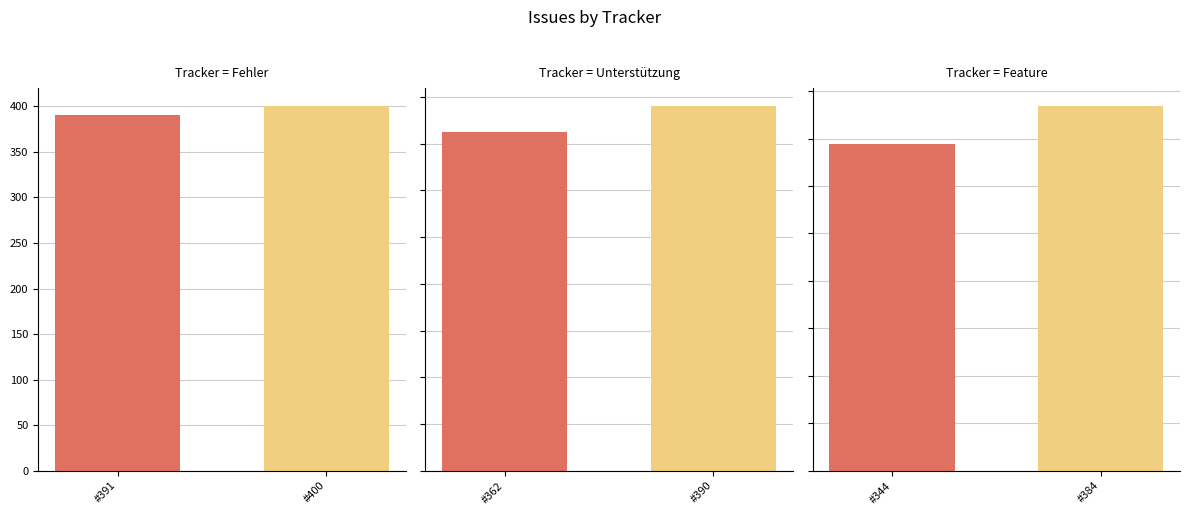

The Fehler series shows 253 at #400. True or false?

False